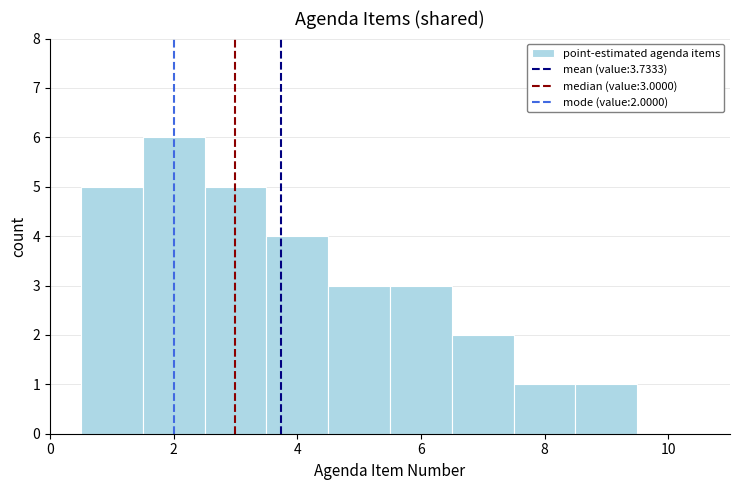

Over which range of the x-axis is the bar tallest?

1.5 to 2.5